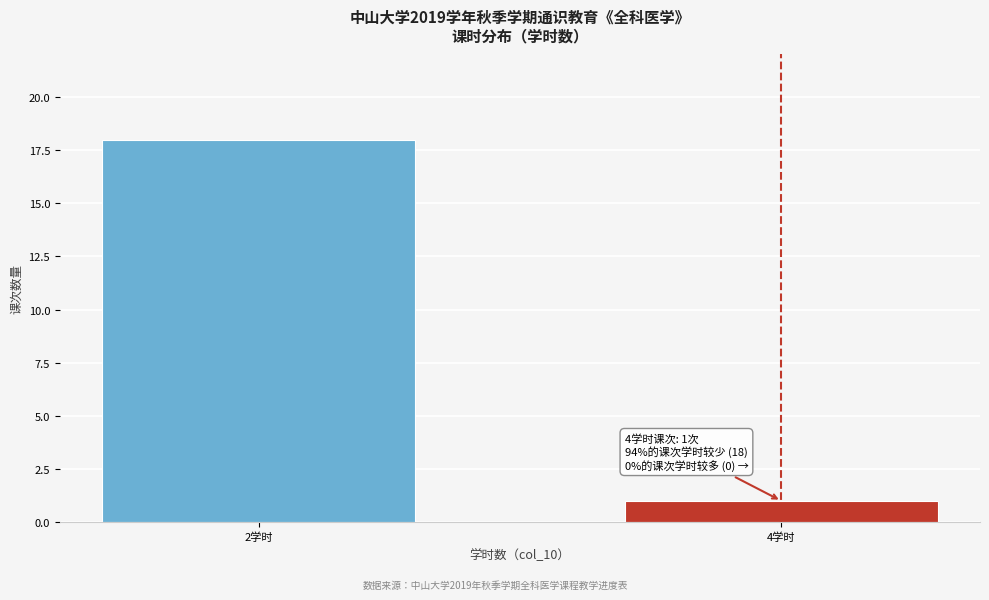

Reading left to right, what are all the values shown in this chart?

18	1